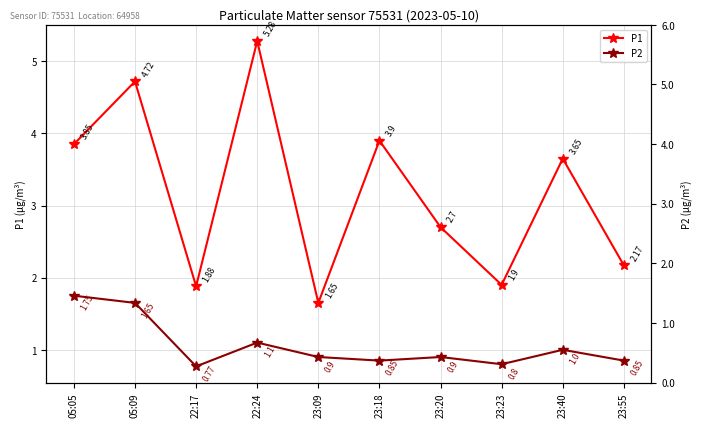

Rank the series by their average value, from lowest to highest.

P2, P1